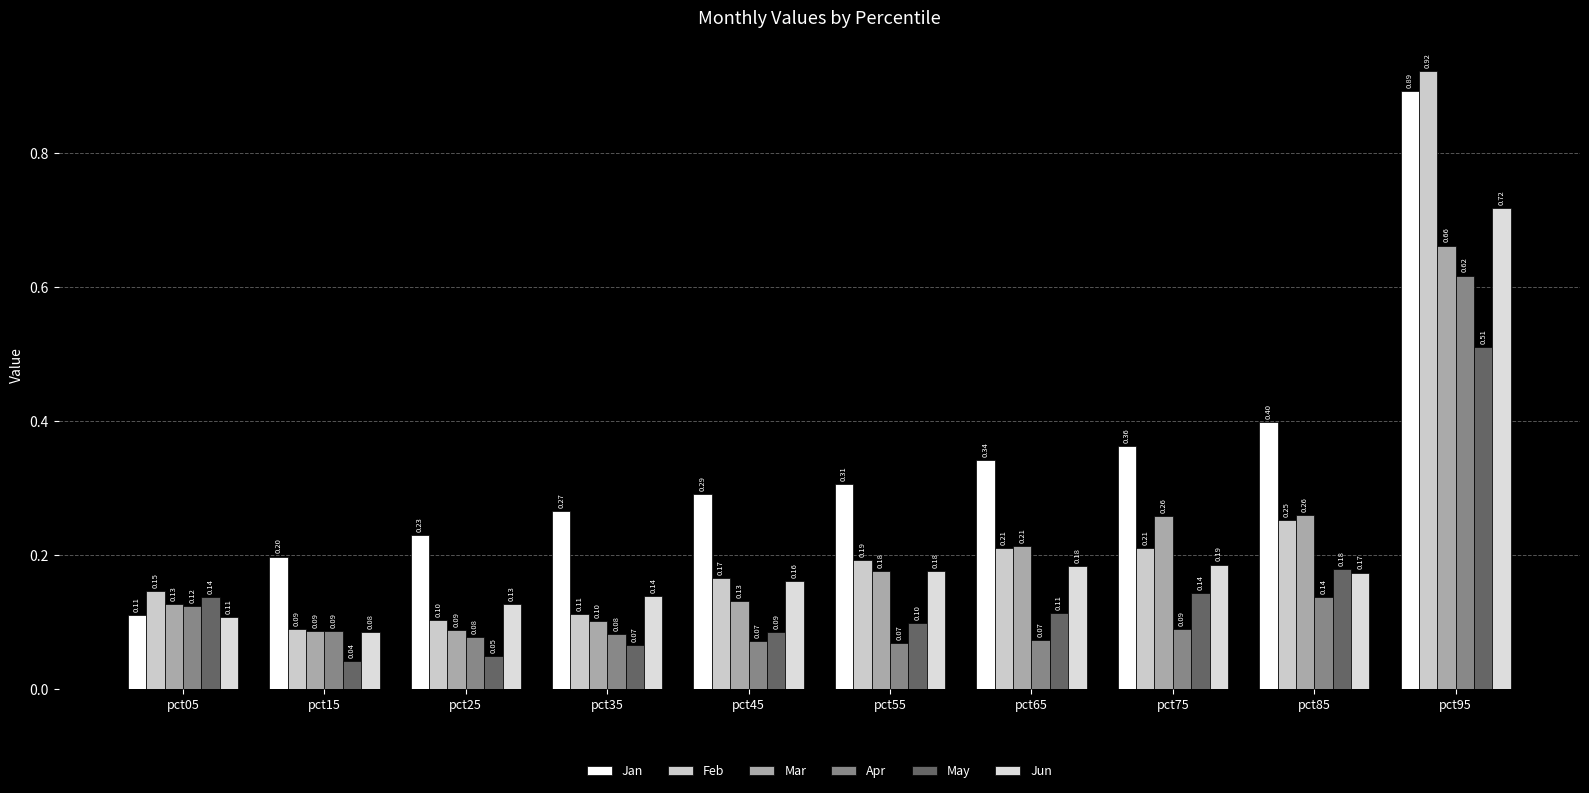

Is it true that May equals 0.1 at pct05?

True